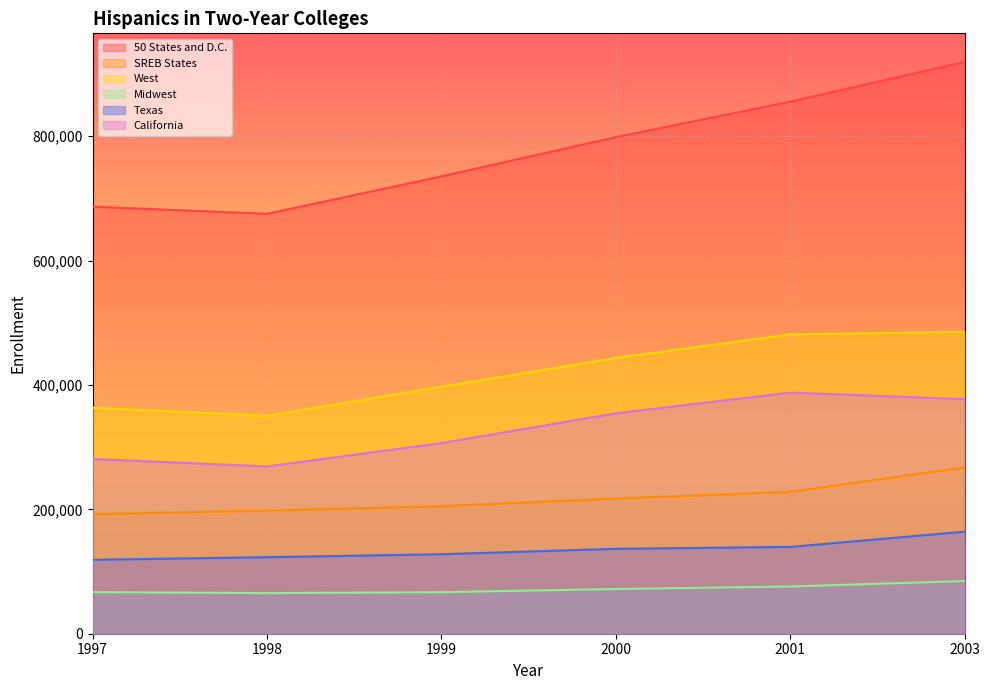

What is the minimum value for Texas?

118834